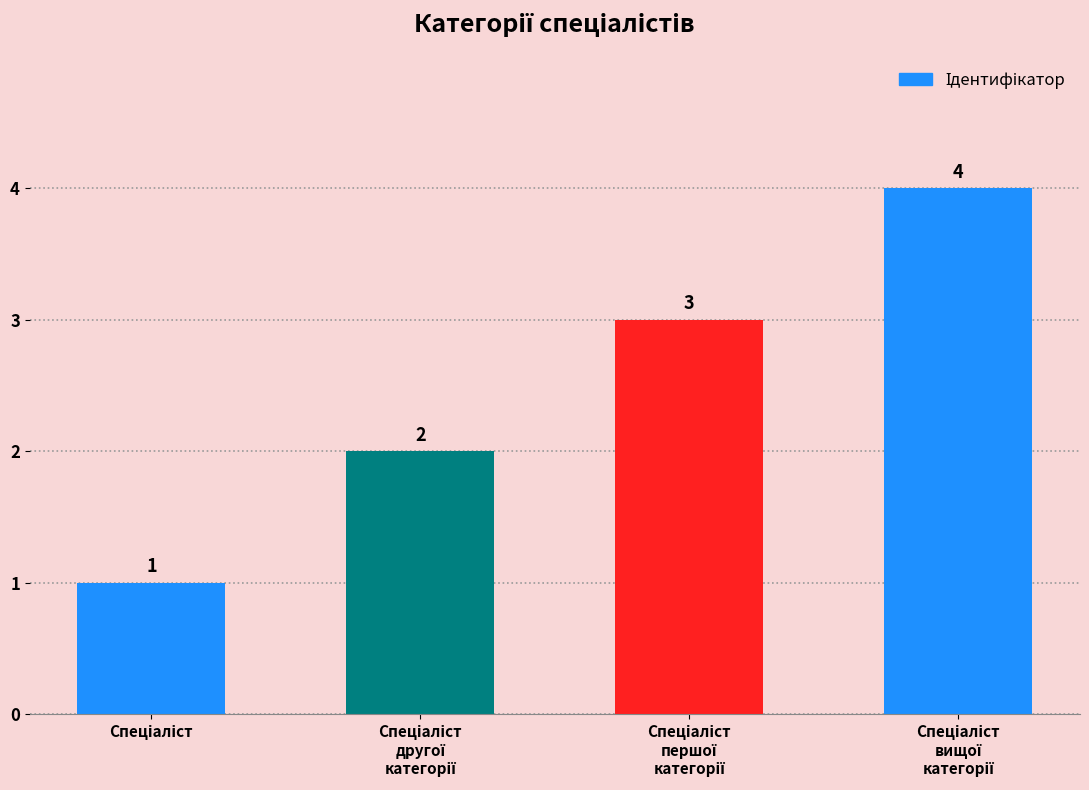

What is the sum of all values?

10